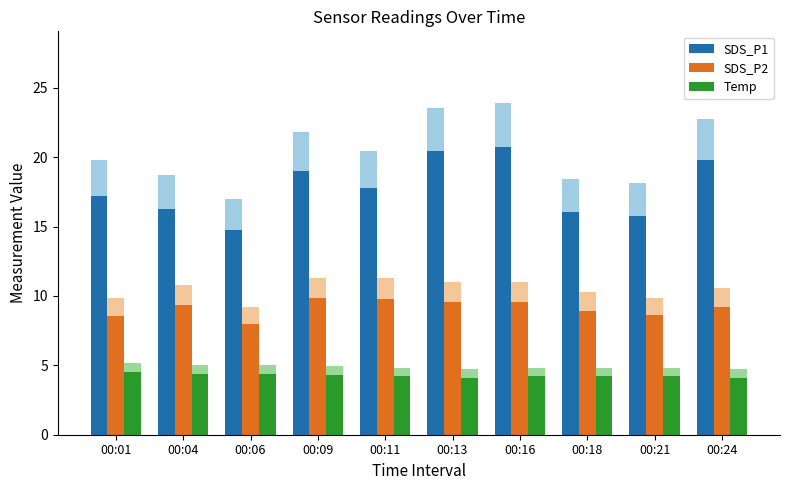

True or false: Temp has a value of 2.6 at 00:04.

False